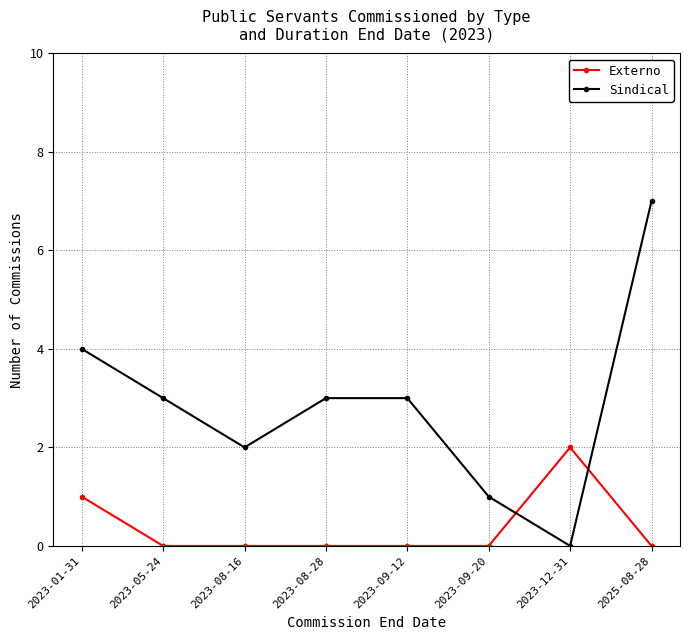

Which category has the highest value in the Sindical series?

2025-08-28